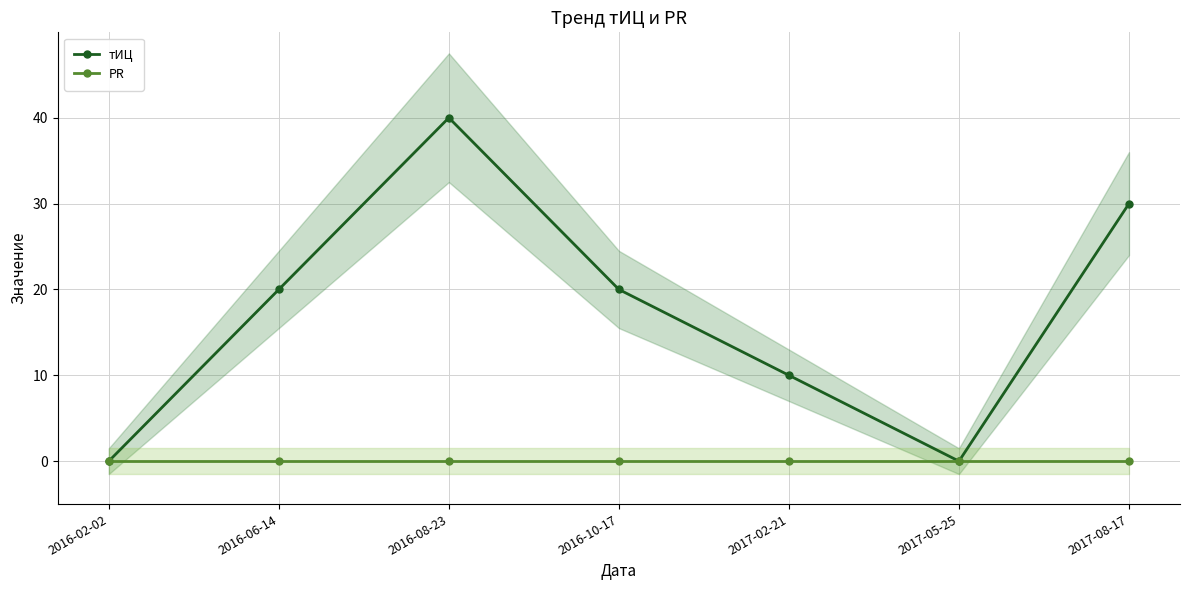

Reading right to left, extract all data points from this chart.

тИЦ: 2017-08-17=30	2017-05-25=0	2017-02-21=10	2016-10-17=20	2016-08-23=40	2016-06-14=20	2016-02-02=0
PR: 2017-08-17=0	2017-05-25=0	2017-02-21=0	2016-10-17=0	2016-08-23=0	2016-06-14=0	2016-02-02=0